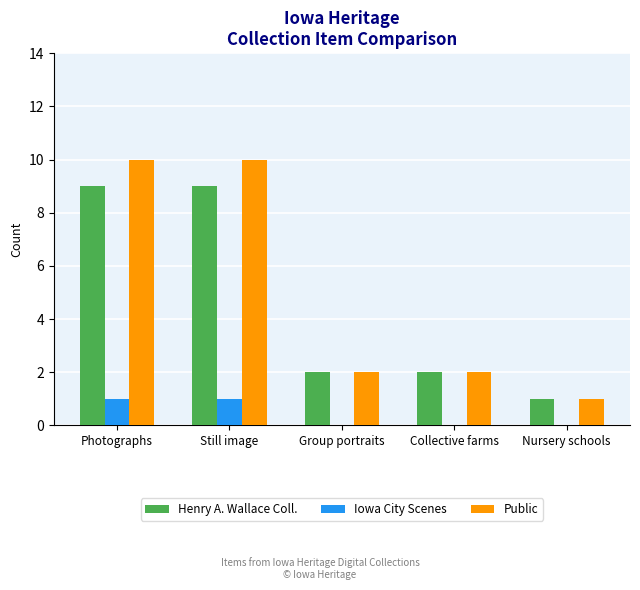

Which series has the largest total across all categories?

Public